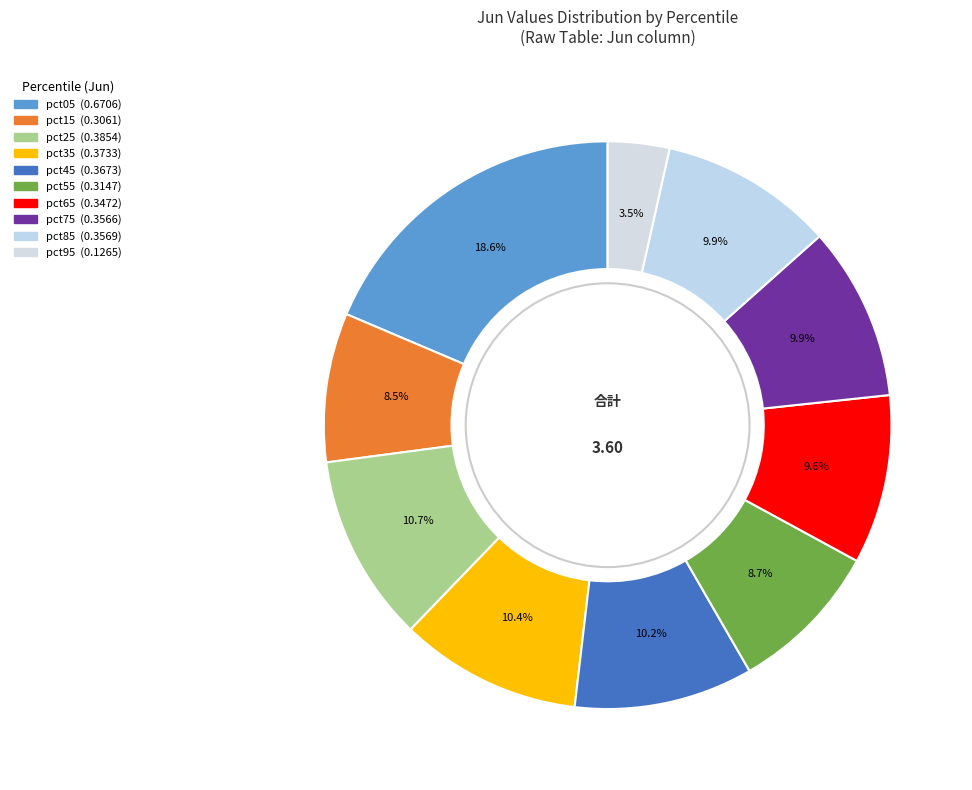

True or false: pct75 accounts for 10% of the total.

True